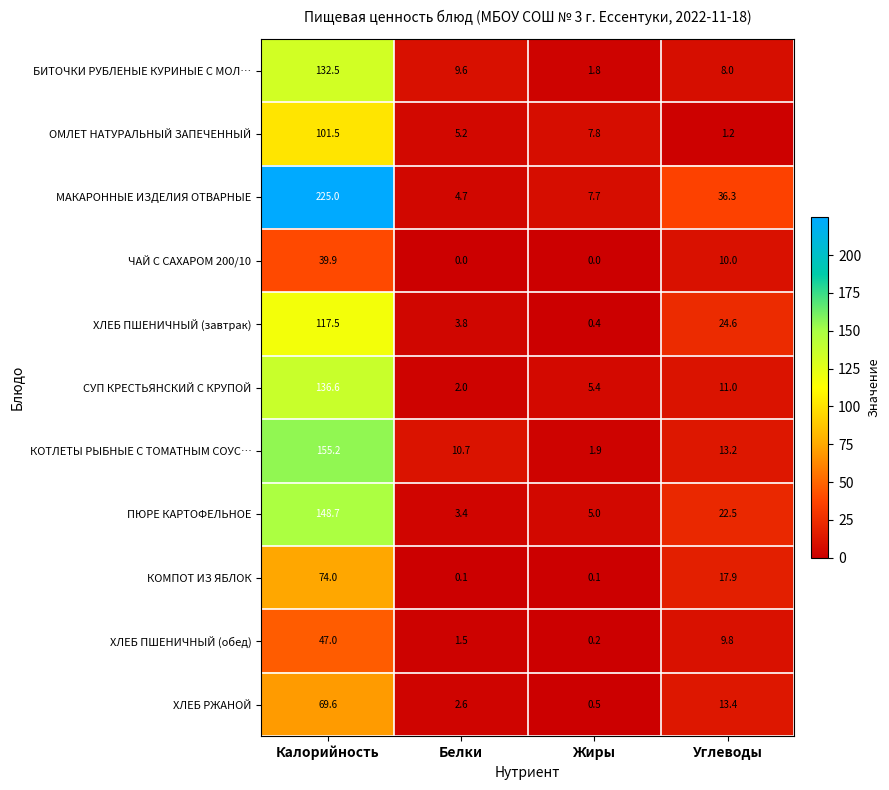

How many categories are shown in the chart?

4